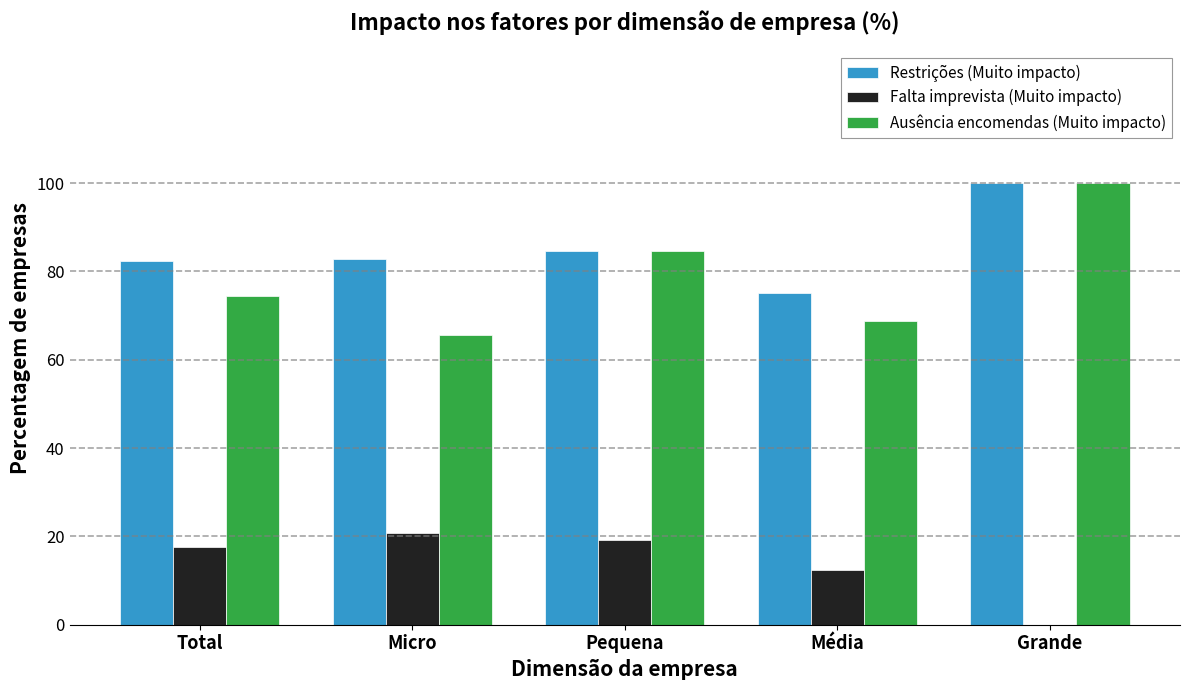

At which label does Ausência encomendas (Muito impacto) reach its peak?

Grande